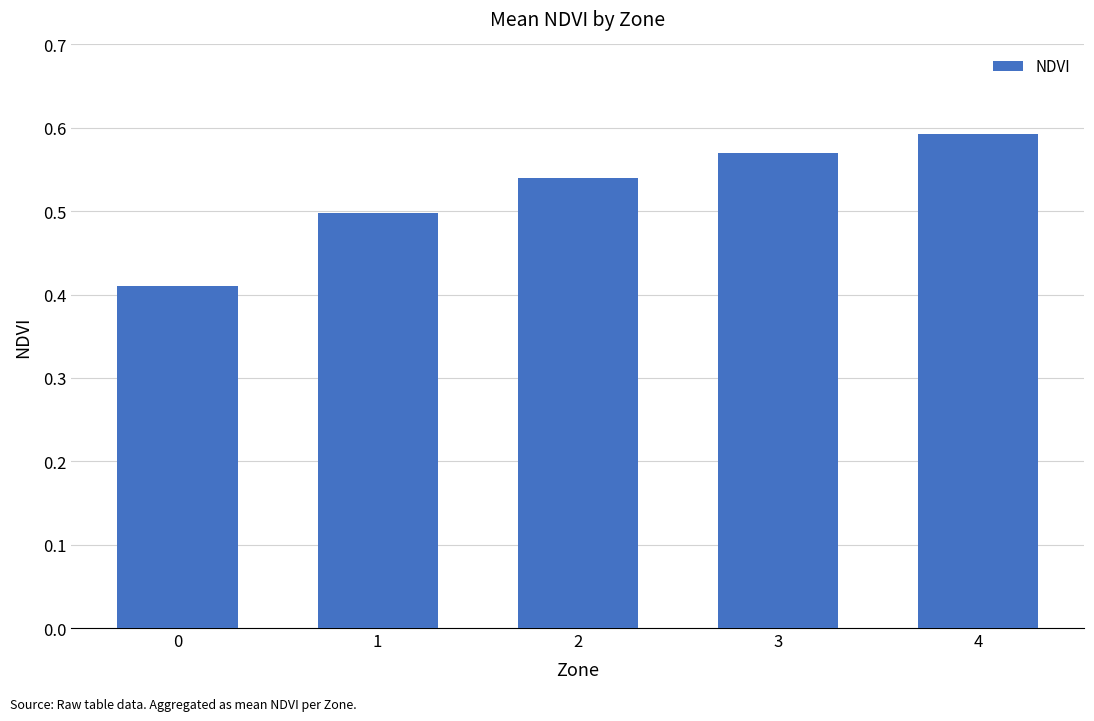

What is the sum of all values?

2.6